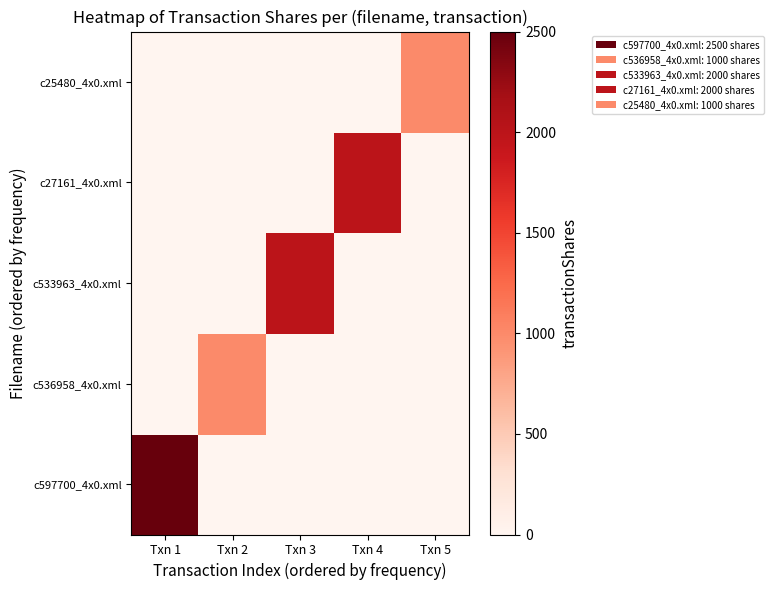

Reading left to right, extract all data points from this chart.

c597700_4x0.xml: Txn 1=2500	Txn 2=0	Txn 3=0	Txn 4=0	Txn 5=0
c536958_4x0.xml: Txn 1=0	Txn 2=1000	Txn 3=0	Txn 4=0	Txn 5=0
c533963_4x0.xml: Txn 1=0	Txn 2=0	Txn 3=2000	Txn 4=0	Txn 5=0
c27161_4x0.xml: Txn 1=0	Txn 2=0	Txn 3=0	Txn 4=2000	Txn 5=0
c25480_4x0.xml: Txn 1=0	Txn 2=0	Txn 3=0	Txn 4=0	Txn 5=1000